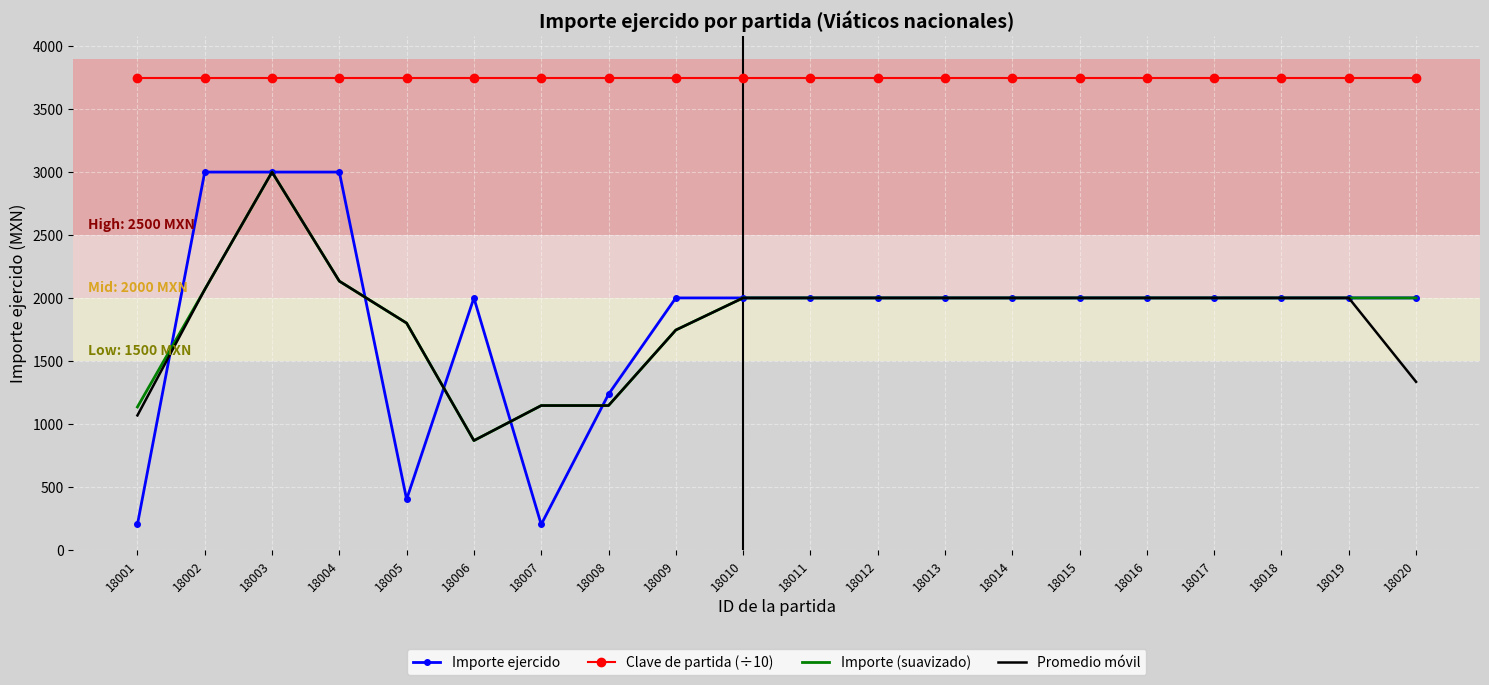

Which series has the widest spread of values?

Importe ejercido